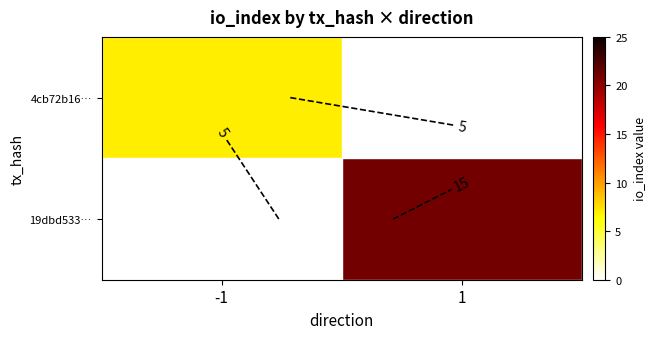

How many values in the 4cb72b16… series are below 7?

1